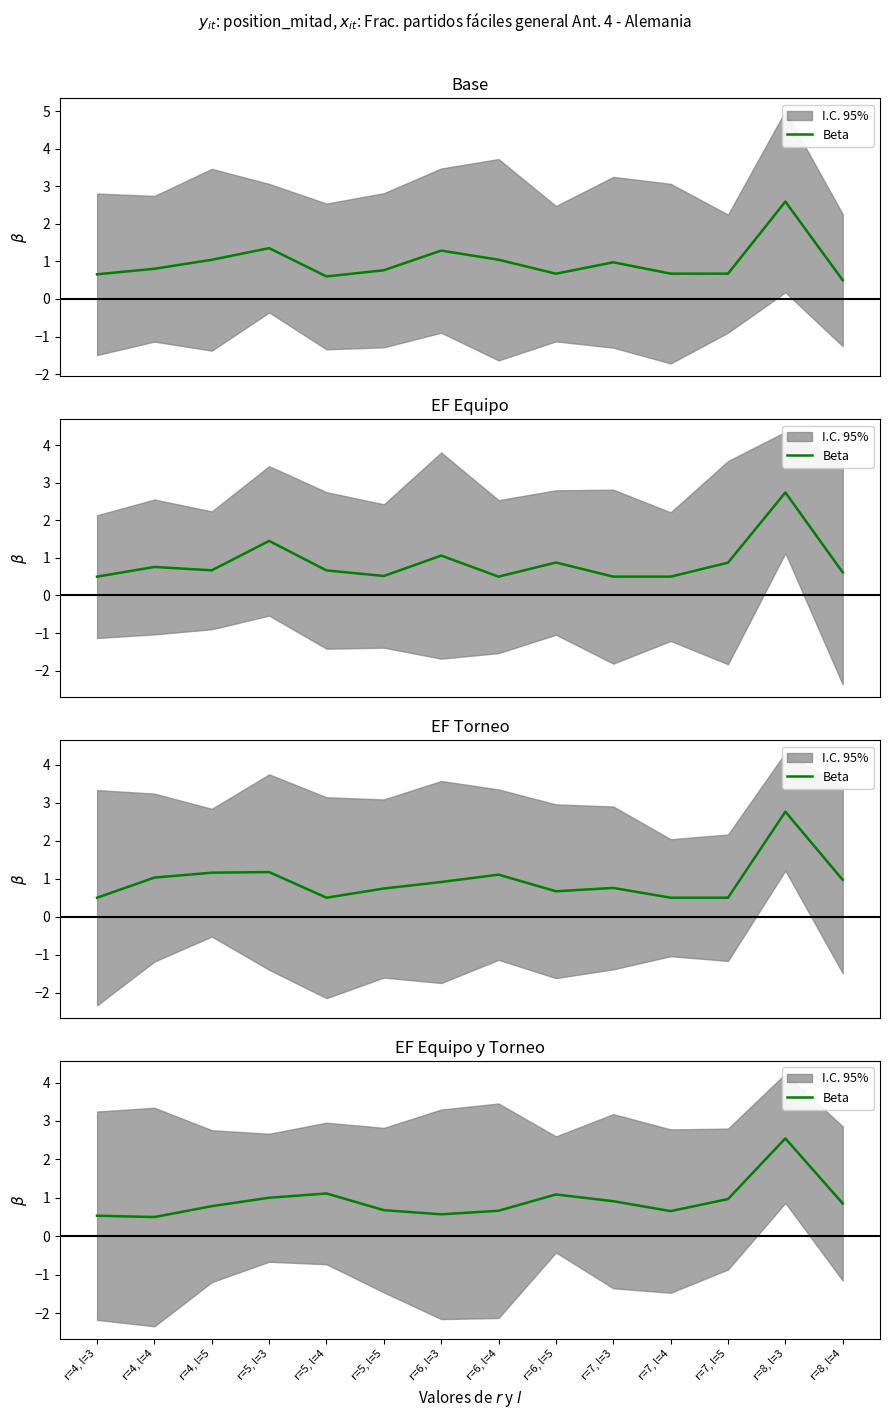

True or false: there are more than 1 points higher than both neighbors.

True